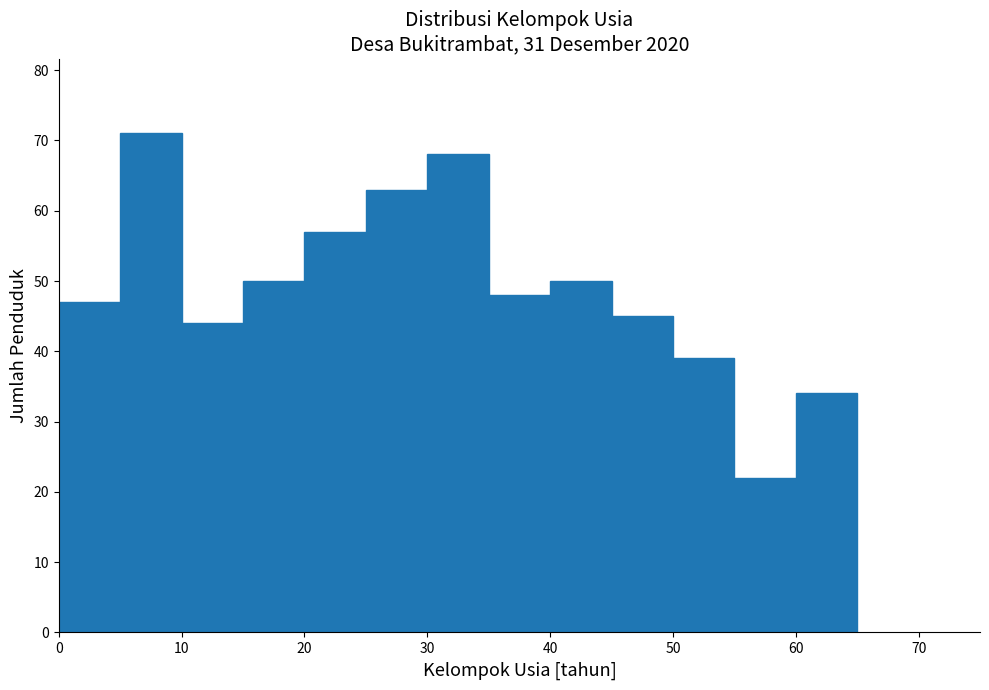

Reading left to right, transcribe this chart: for each bar, give the range it covers on the x-axis and its height. The values are not printed on the chart, so give them approximately, as read against the axis.

0 to 5: 47
5 to 10: 71
10 to 15: 44
15 to 20: 50
20 to 25: 57
25 to 30: 63
30 to 35: 68
35 to 40: 48
40 to 45: 50
45 to 50: 45
50 to 55: 39
55 to 60: 22
60 to 65: 34